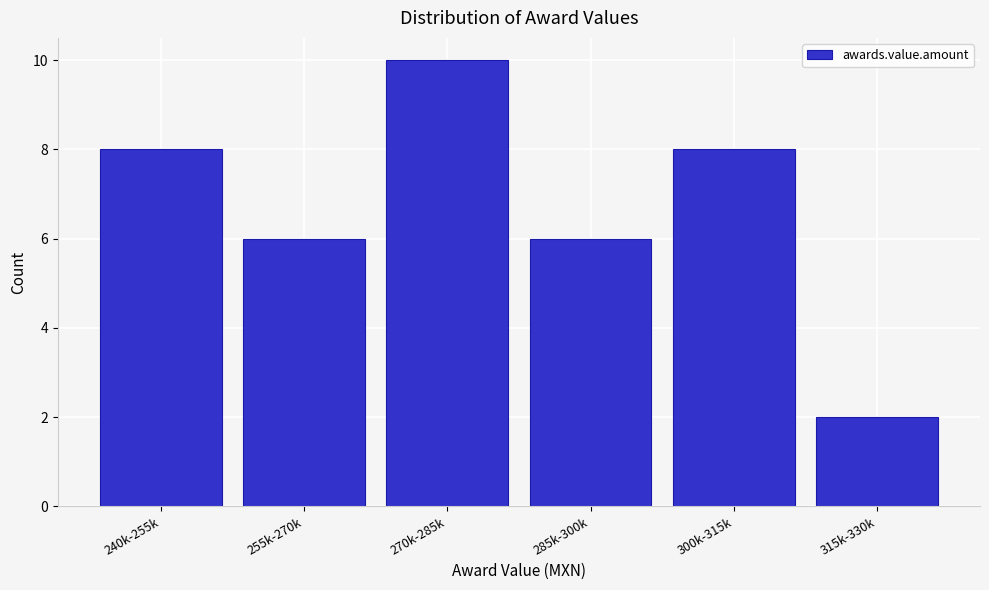

Reading left to right, extract all data points from this chart.

240k-255k=8	255k-270k=6	270k-285k=10	285k-300k=6	300k-315k=8	315k-330k=2